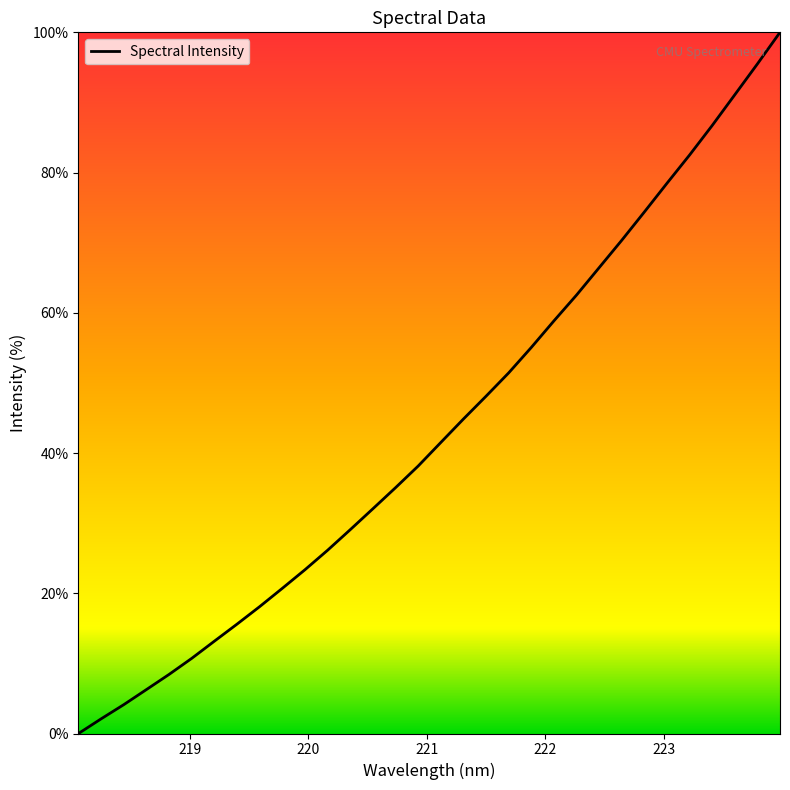

What is the difference between the maximum and minimum values?

100.0